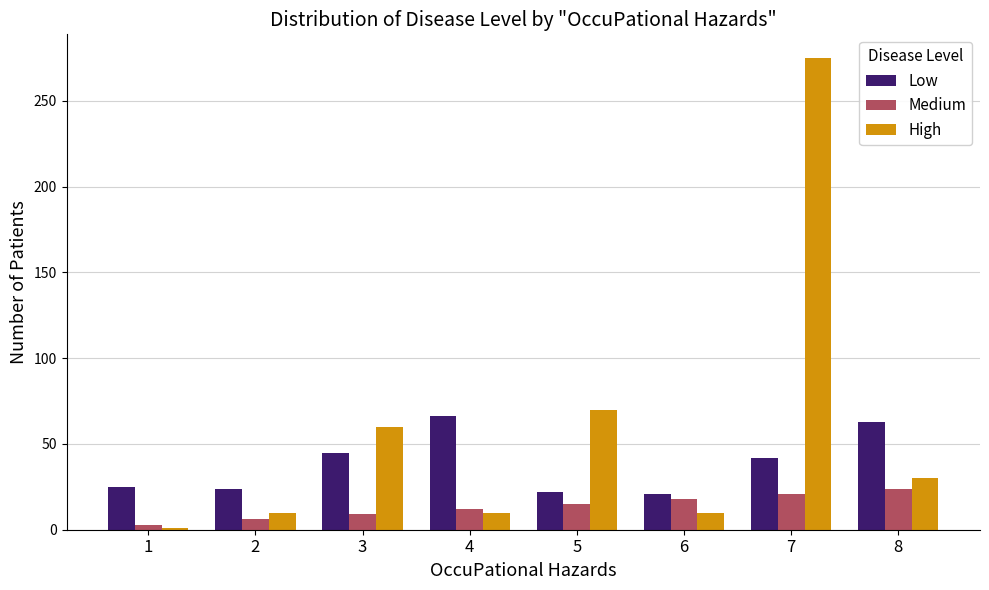

The Low series shows 21 at 6. True or false?

True